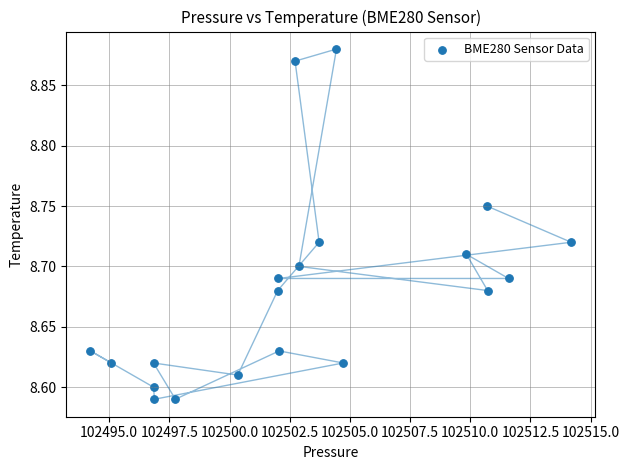

What is the range of Y values (max minus min)?

0.3